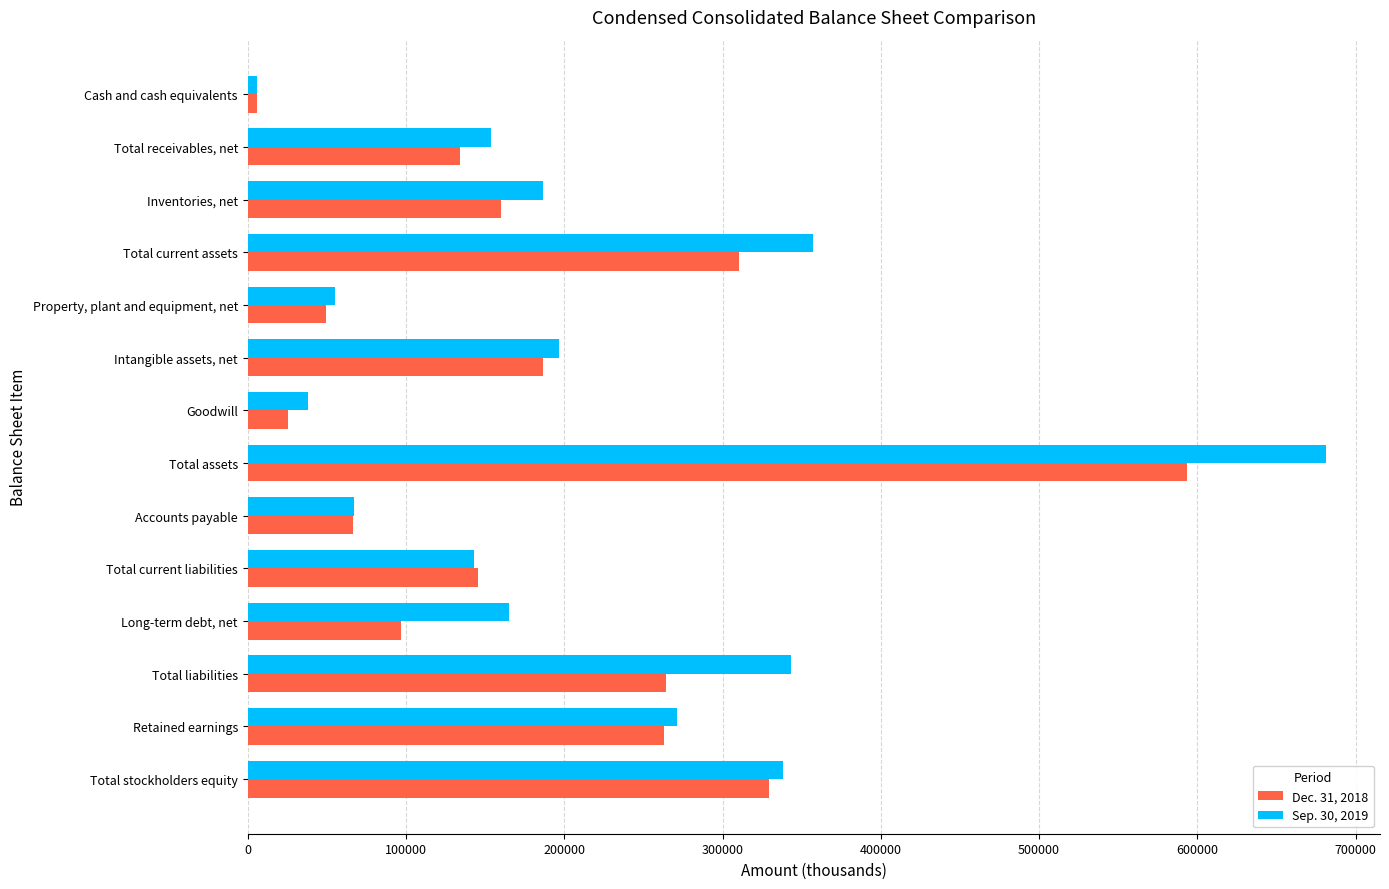

List the series in order of their peak value, highest first.

Sep. 30, 2019, Dec. 31, 2018